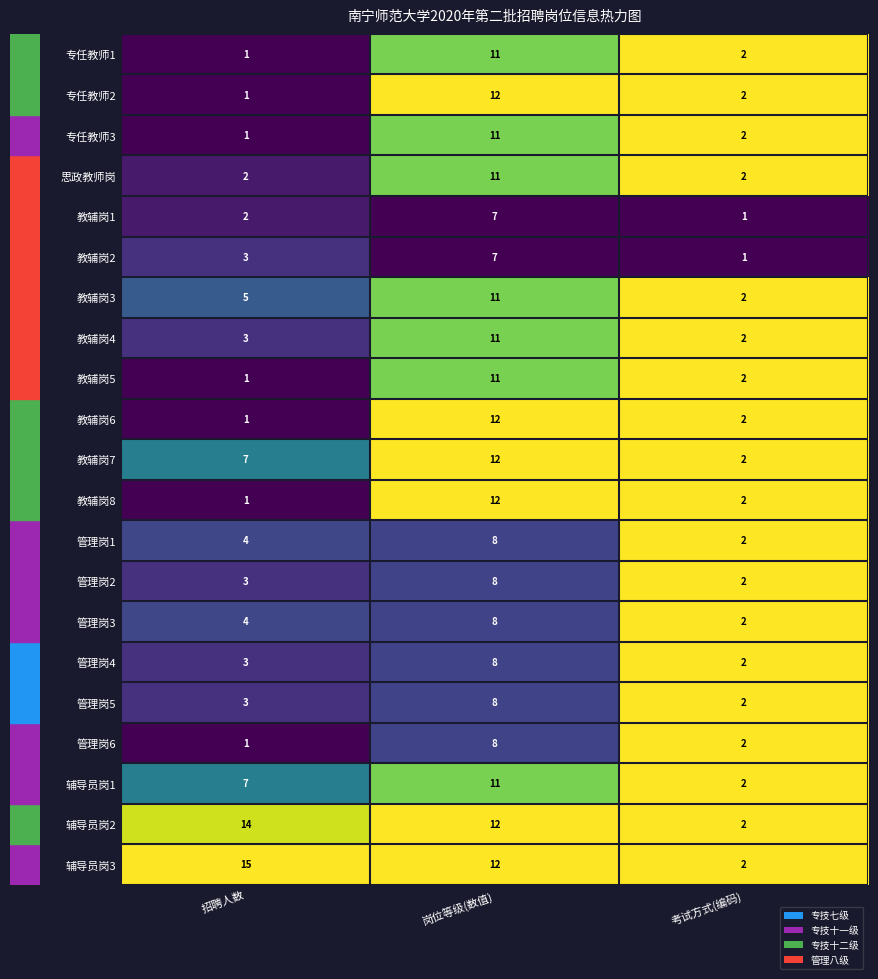

What is the maximum value shown in the chart?

15